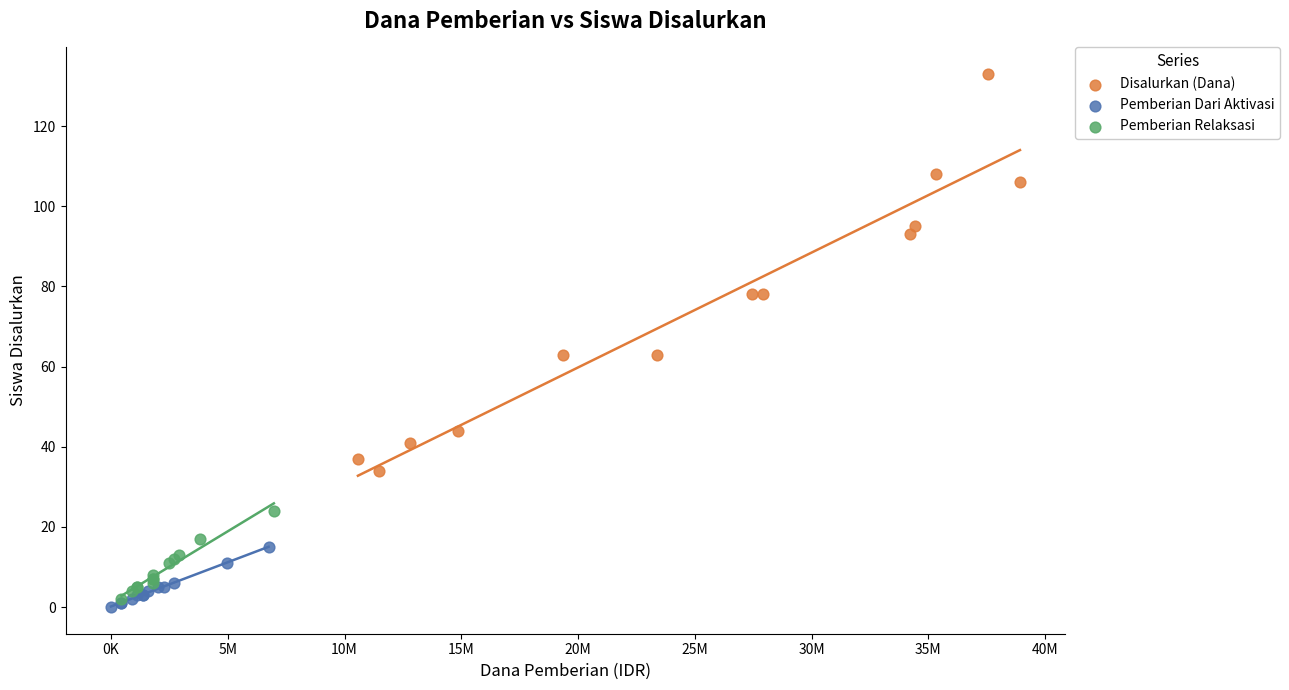

Which series has the widest spread of Y values?

Disalurkan (Dana)